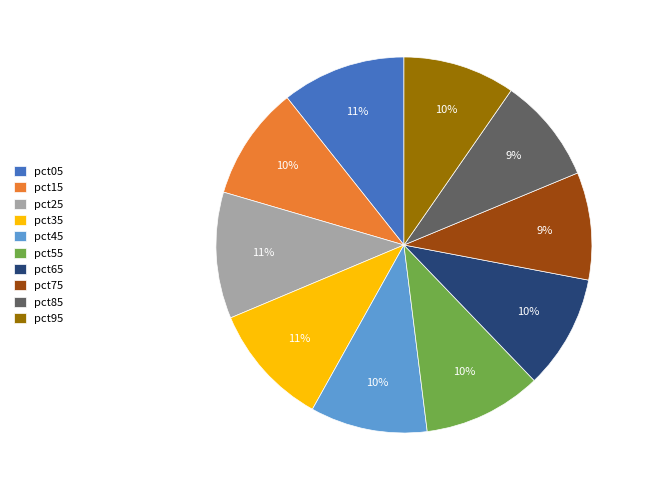

To the nearest percent, what is the combined percentage of pct55 and pct85?

19%